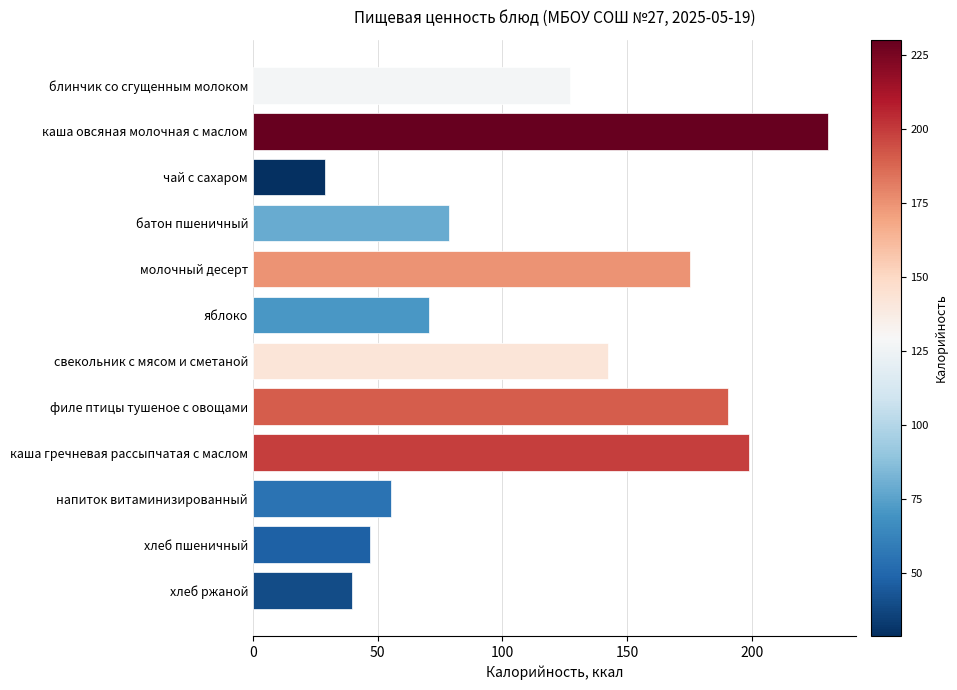

Between батон пшеничный and хлеб пшеничный, which is larger?

батон пшеничный